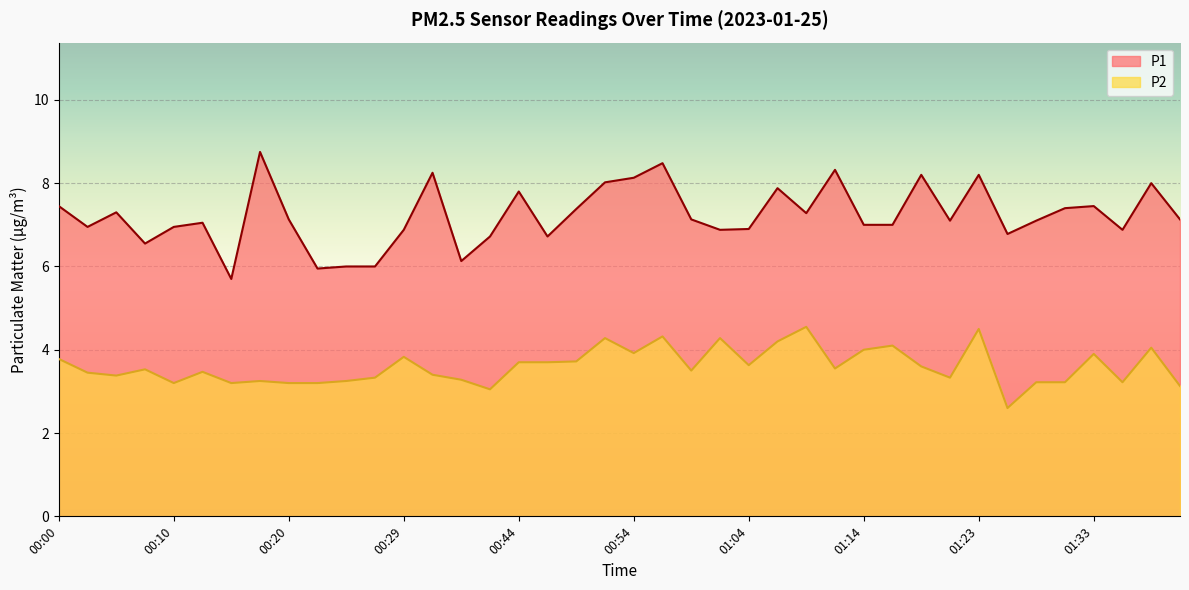

Which series has the largest total across all categories?

P1